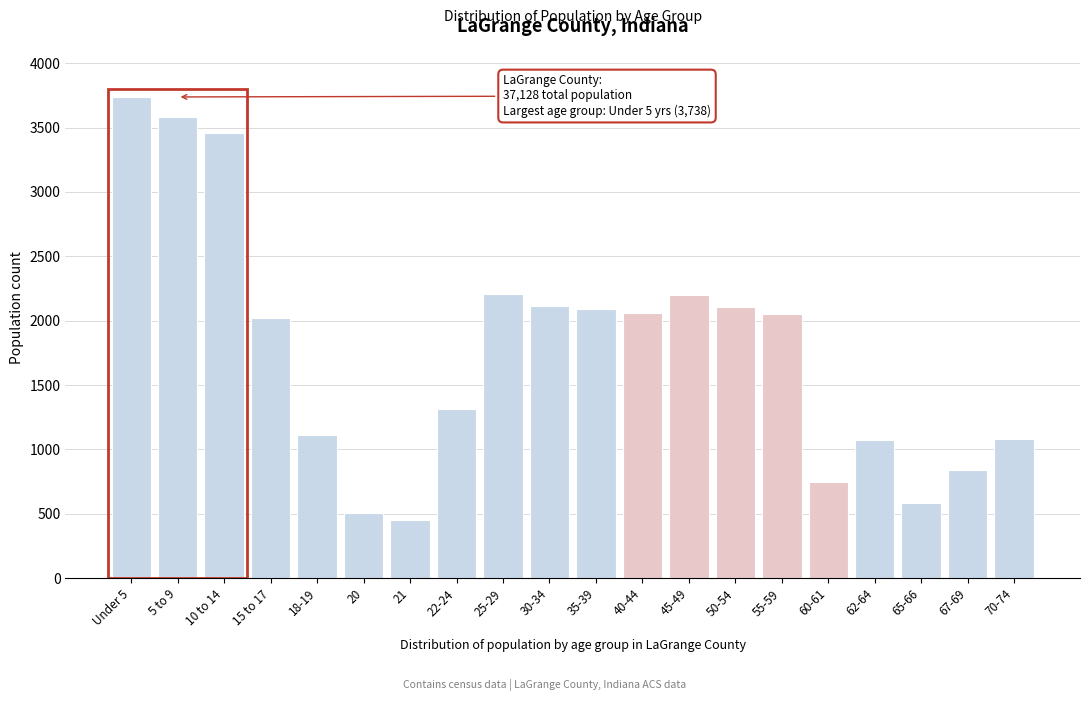

What is the minimum value shown in the chart?

449